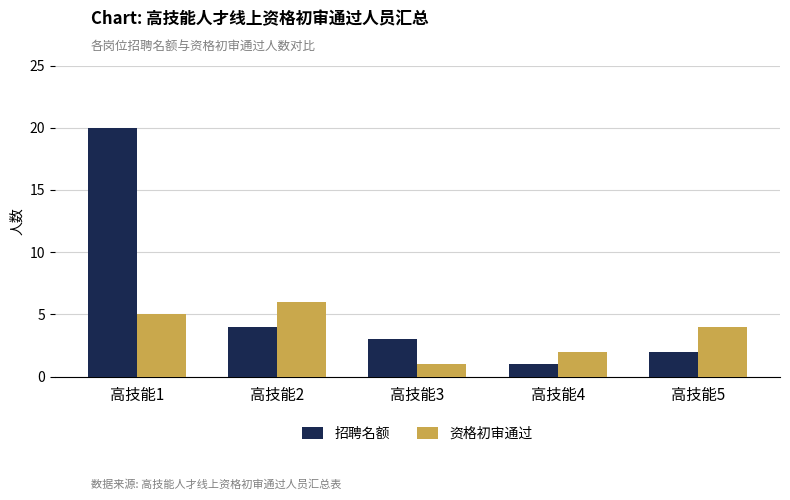

At 高技能2, list the series in order from largest to smallest.

资格初审通过, 招聘名额